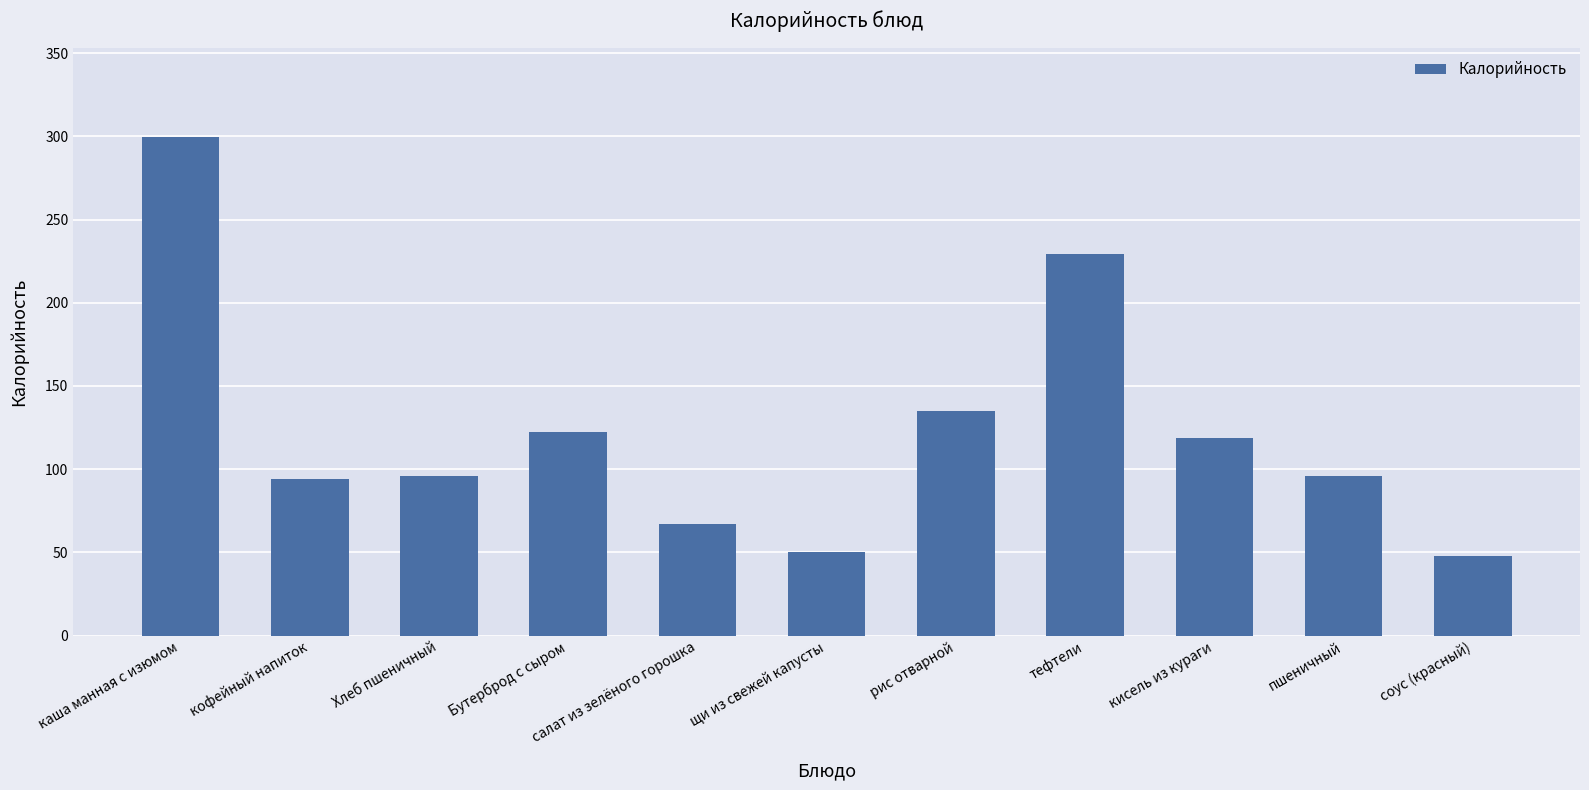

What is the label of the 10th bar from the right?

кофейный напиток